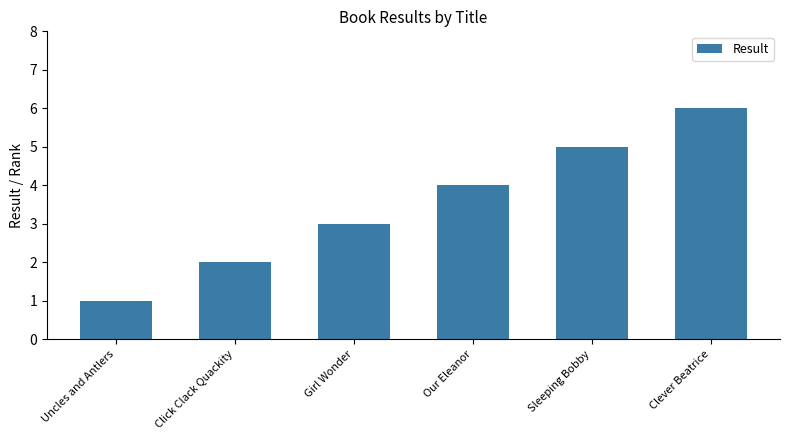

What is the difference between the second highest and second lowest values?

3